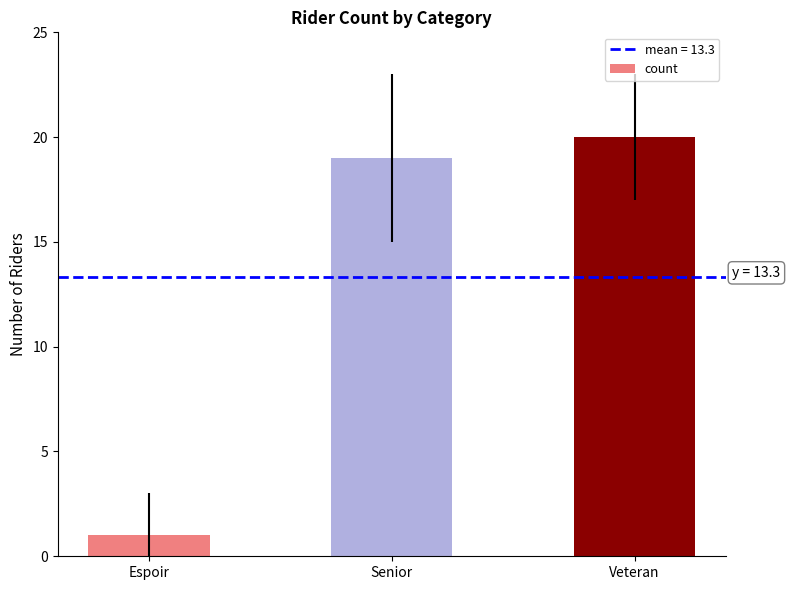

Are the bars horizontal?

No